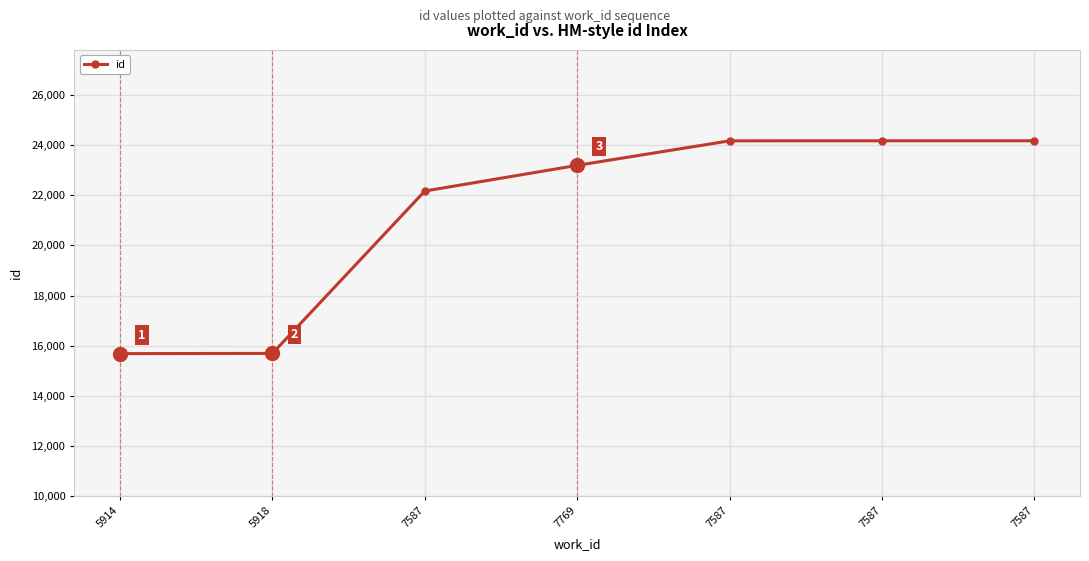

How many lines are shown in the chart?

1